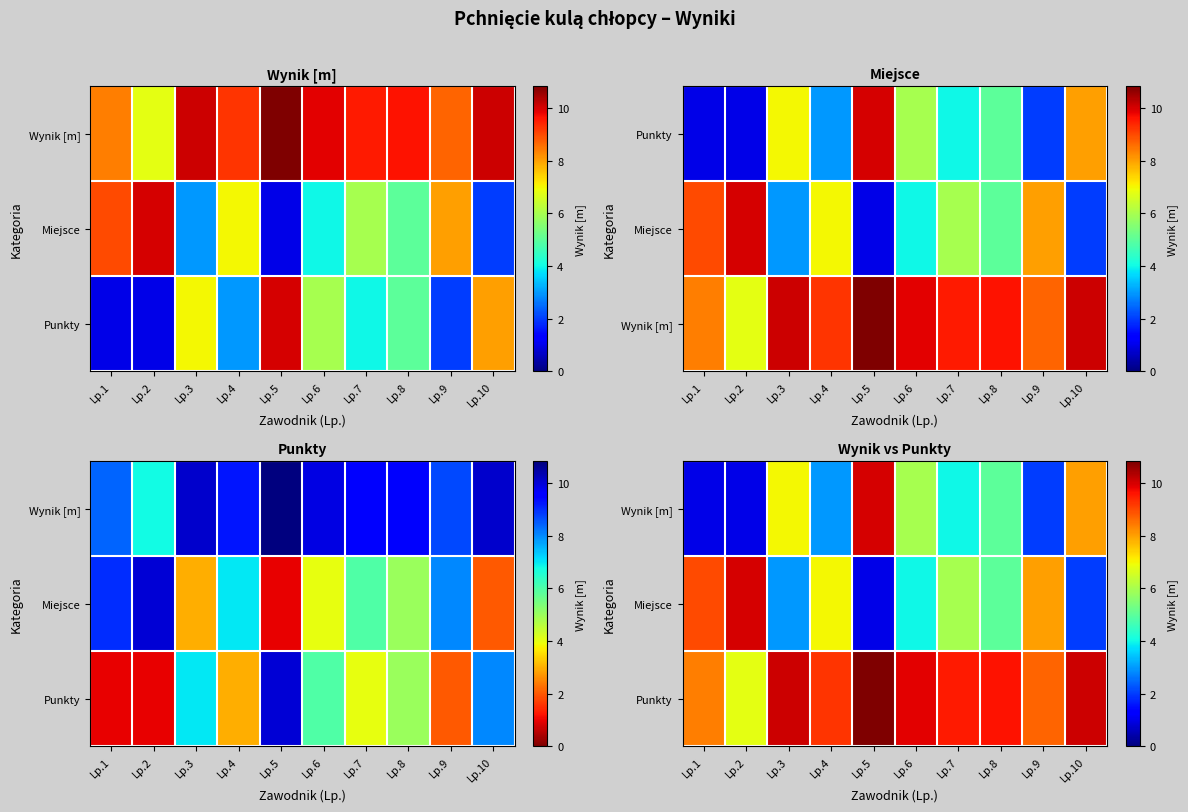

Which series has the largest range (max minus min)?

Wynik [m]